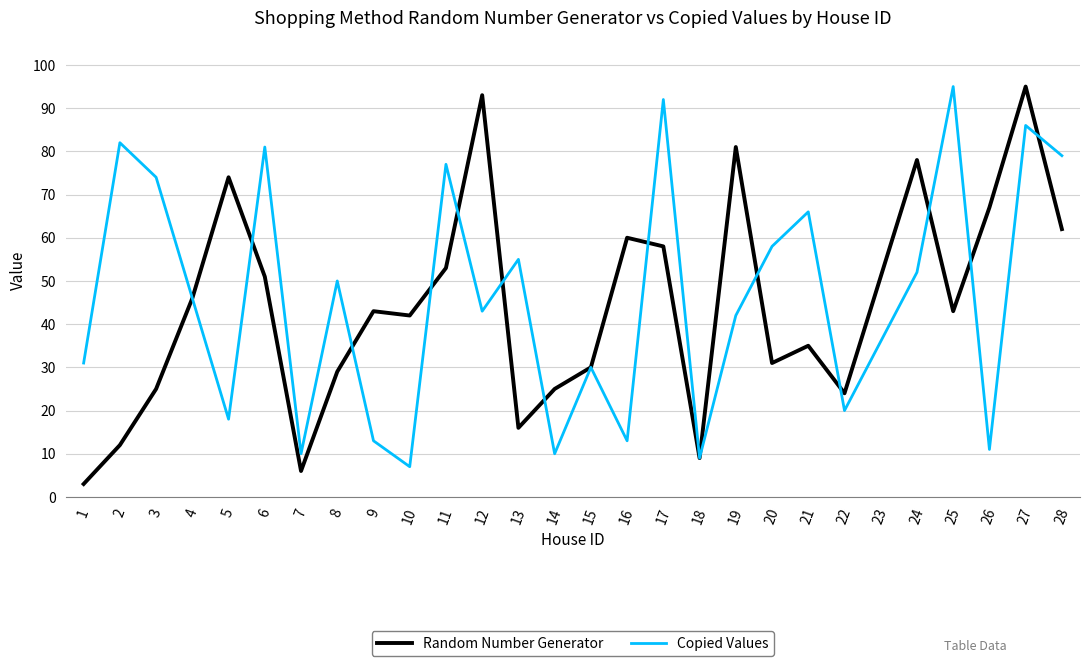

What are all the series names shown in the legend?

Random Number Generator, Copied Values